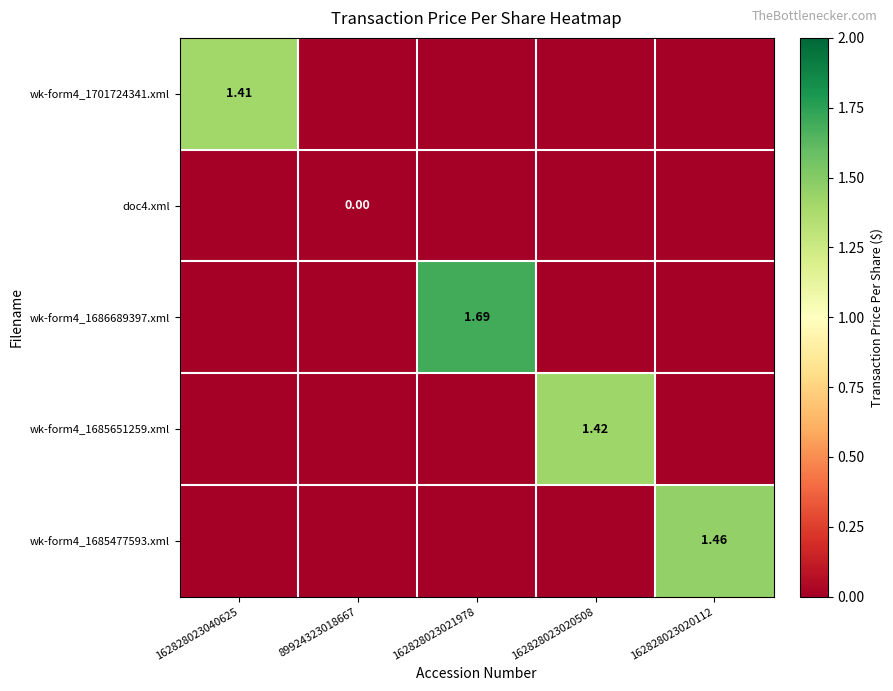

Rank the series by their maximum value, from highest to lowest.

wk-form4_1686689397.xml, wk-form4_1685477593.xml, wk-form4_1685651259.xml, wk-form4_1701724341.xml, doc4.xml